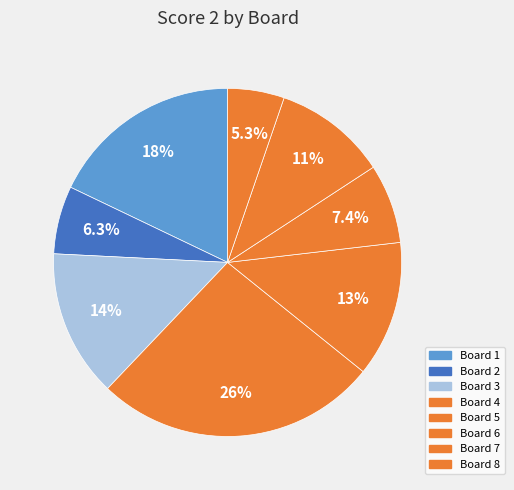

Rank the categories by value from highest to lowest.

Board 4, Board 1, Board 3, Board 5, Board 7, Board 6, Board 2, Board 8